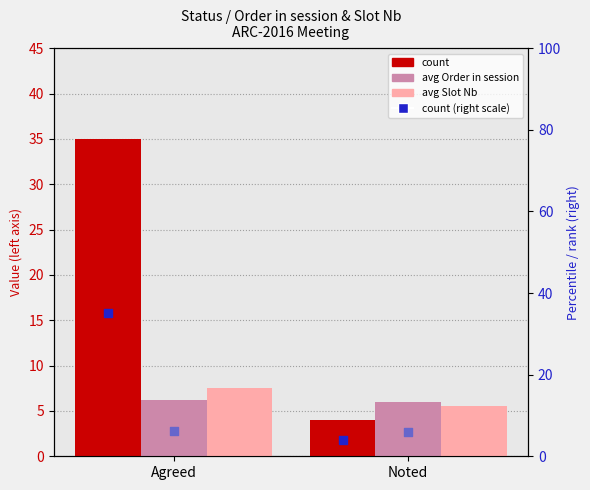

Is the value of count (right) at Agreed greater than the value of avg Order in session at Agreed?

Yes